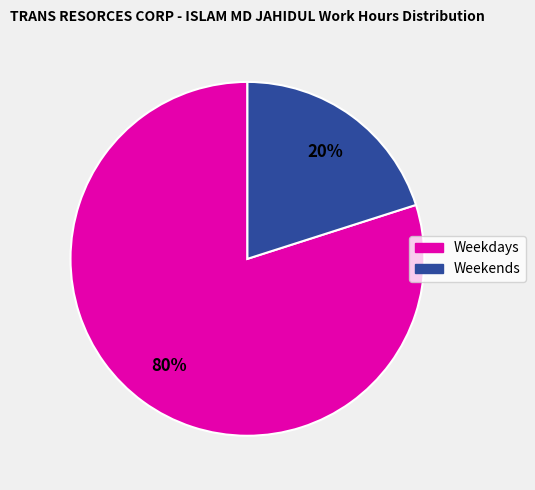

To the nearest percent, what is the average slice percentage?

50%